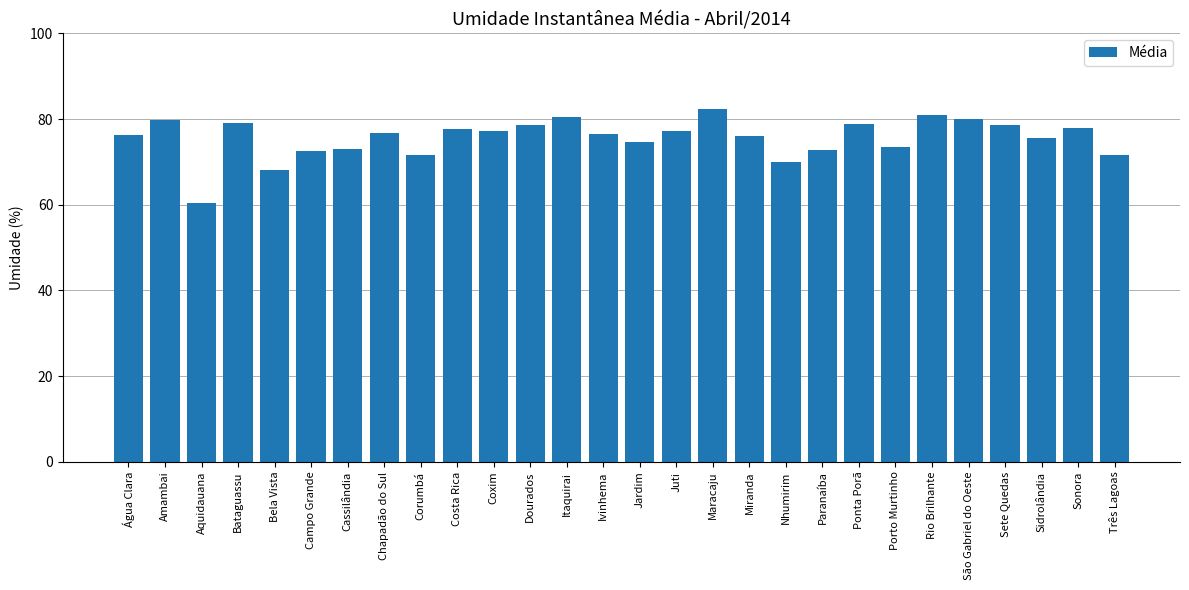

Is it true that the value at Maracaju is 82.3?

True